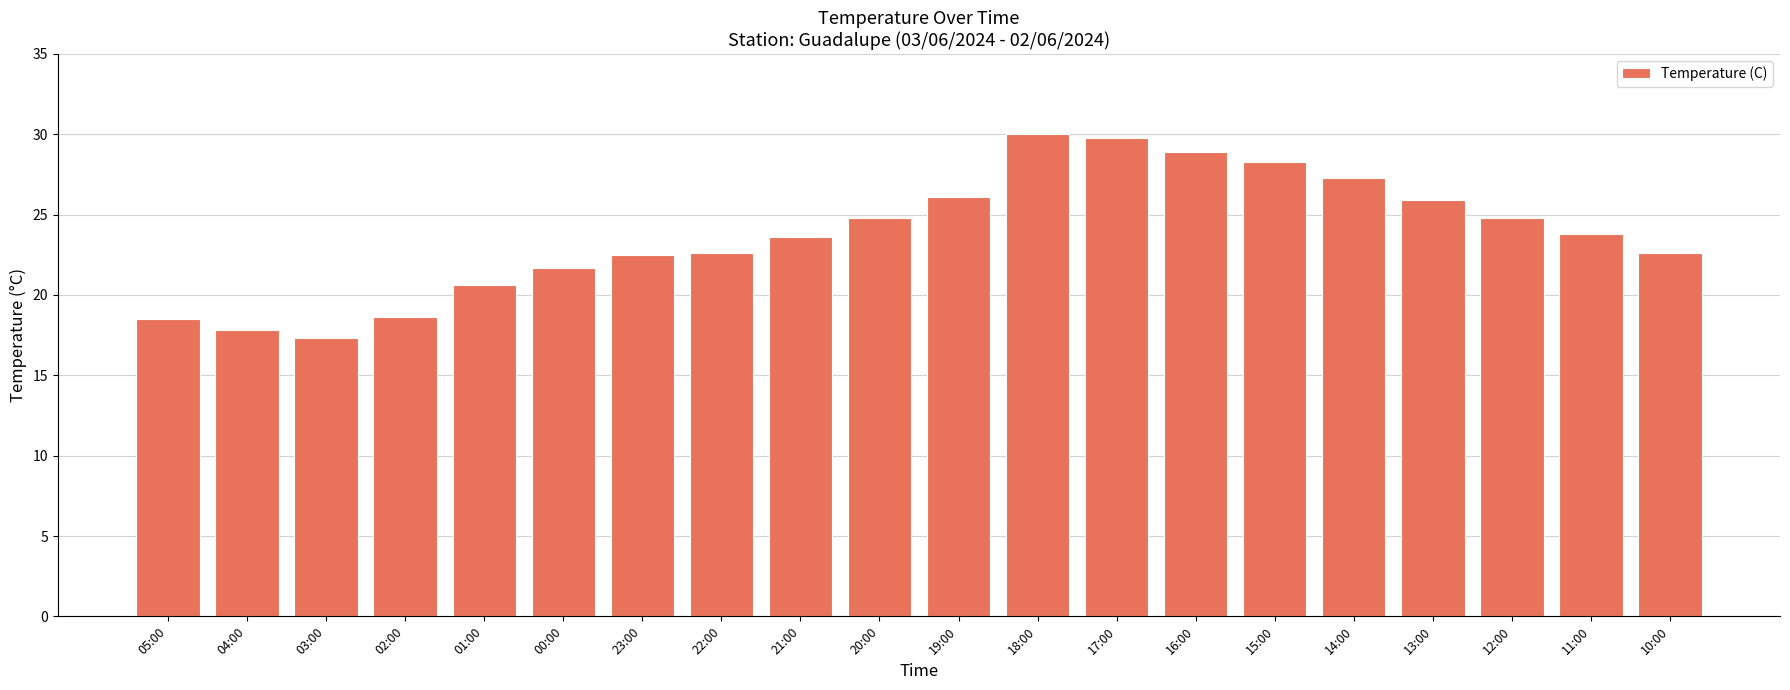

Does the chart contain stacked bars?

No